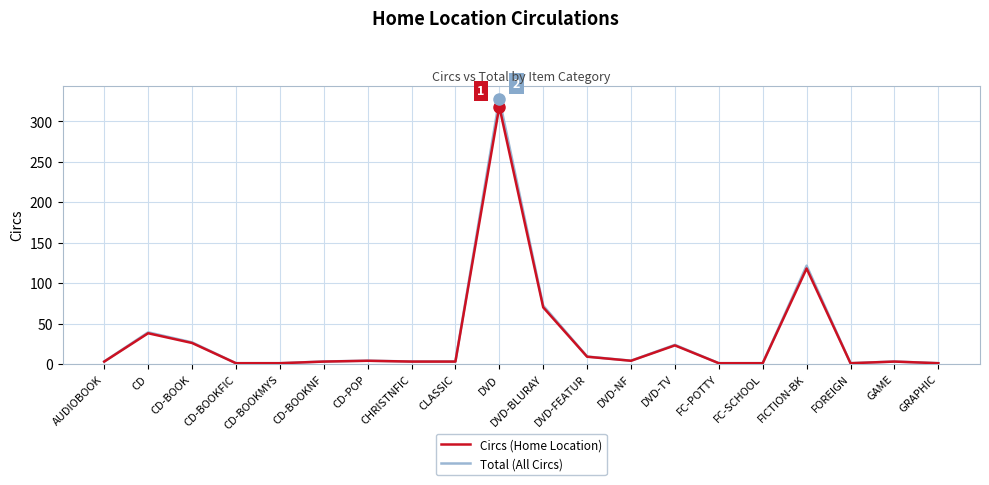

Is the value of Circs (Home Location) at CLASSIC greater than the value of Total (All Circs) at DVD-BLURAY?

No